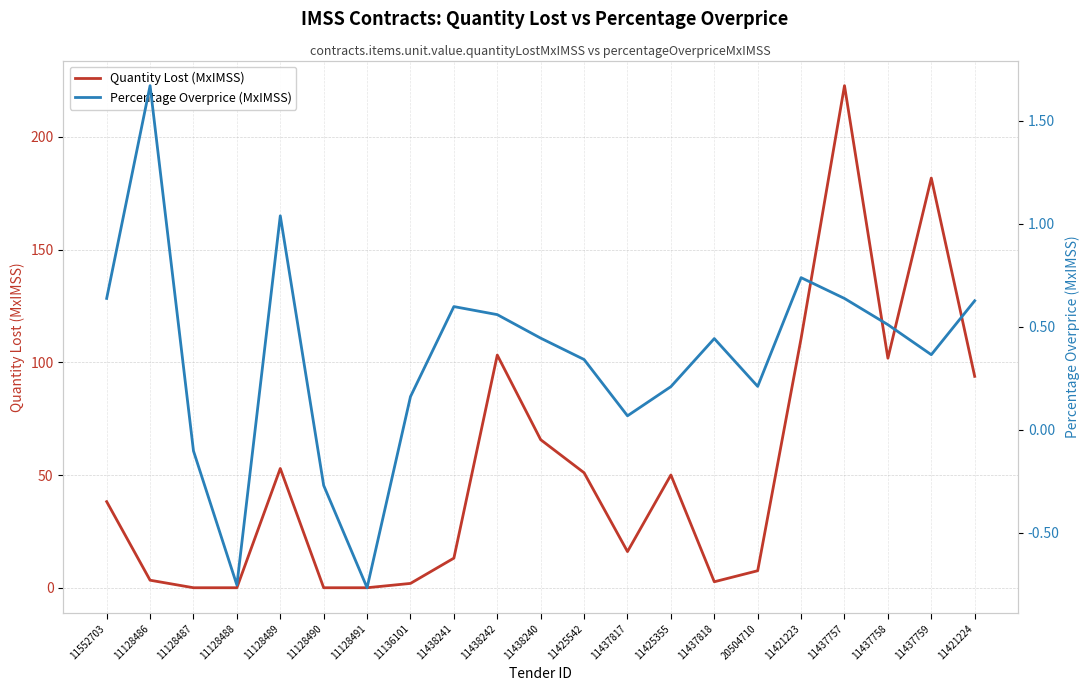

At which label does Quantity Lost (MxIMSS) first exceed 38?

11552703